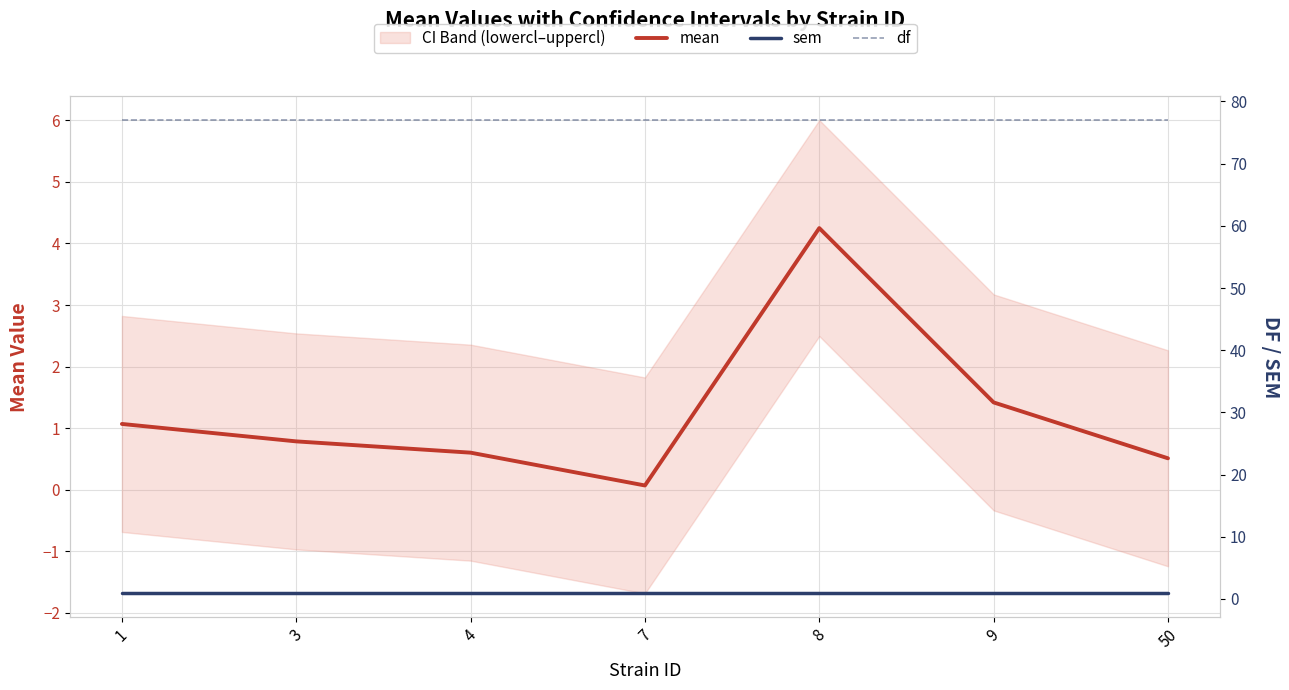

The value of sem at 3 is 0.3. True or false?

False